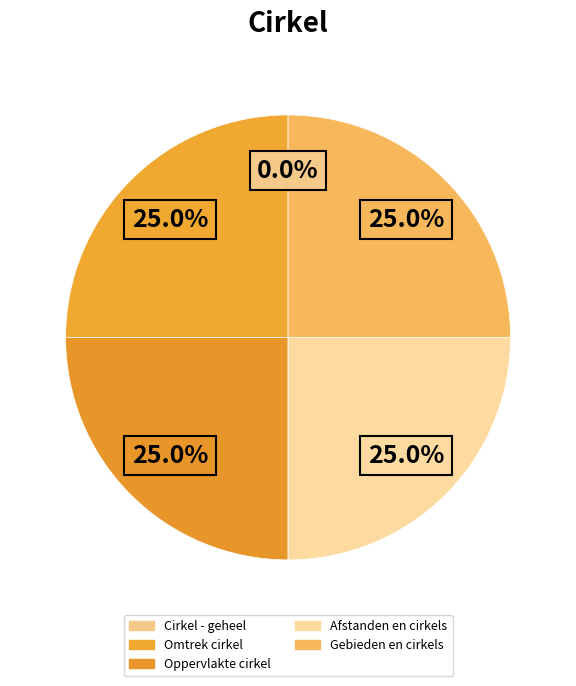

Do Gebieden en cirkels and Cirkel - geheel together represent more than half of the pie?

No